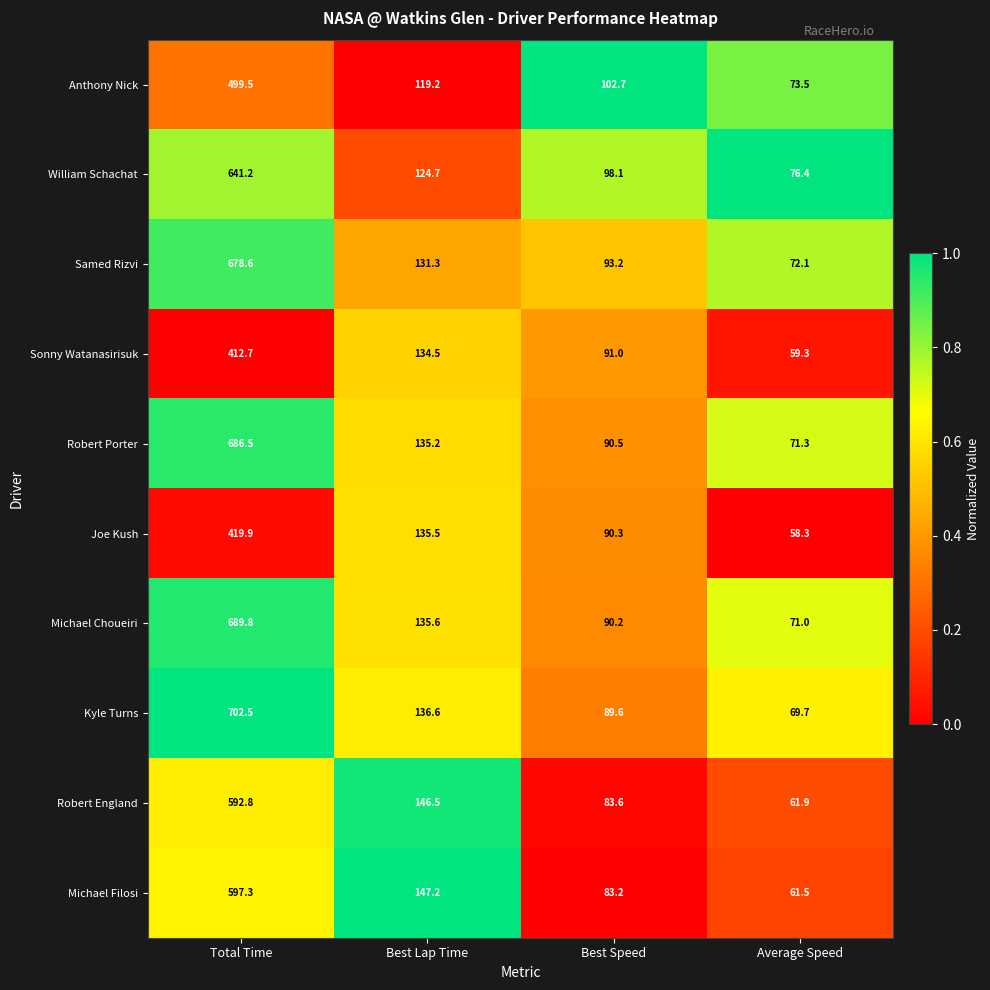

The Sonny Watanasirisuk series shows 134.5 at Best Lap Time. True or false?

True